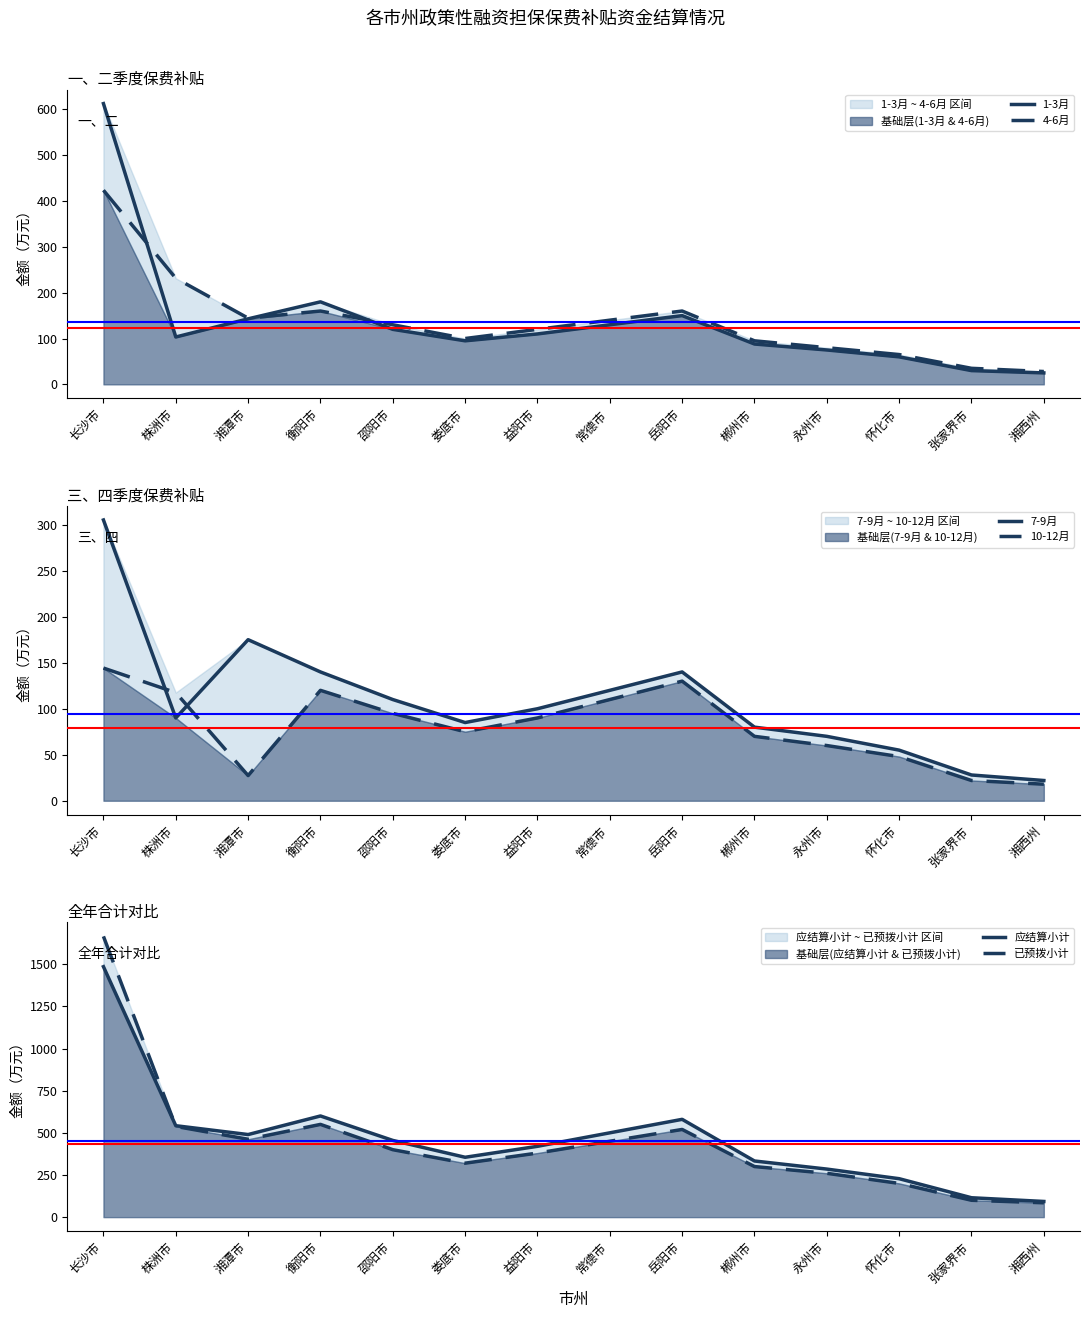

At 湘潭市, list the series in order from largest to smallest.

应结算小计, 已预拨小计, 7-9月, 4-6月, 1-3月, 10-12月